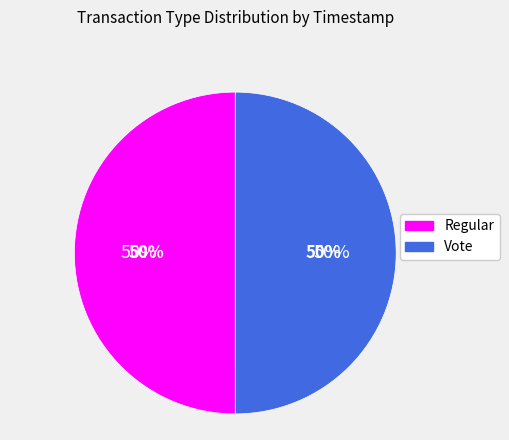

To the nearest percent, what is the average slice percentage?

50%